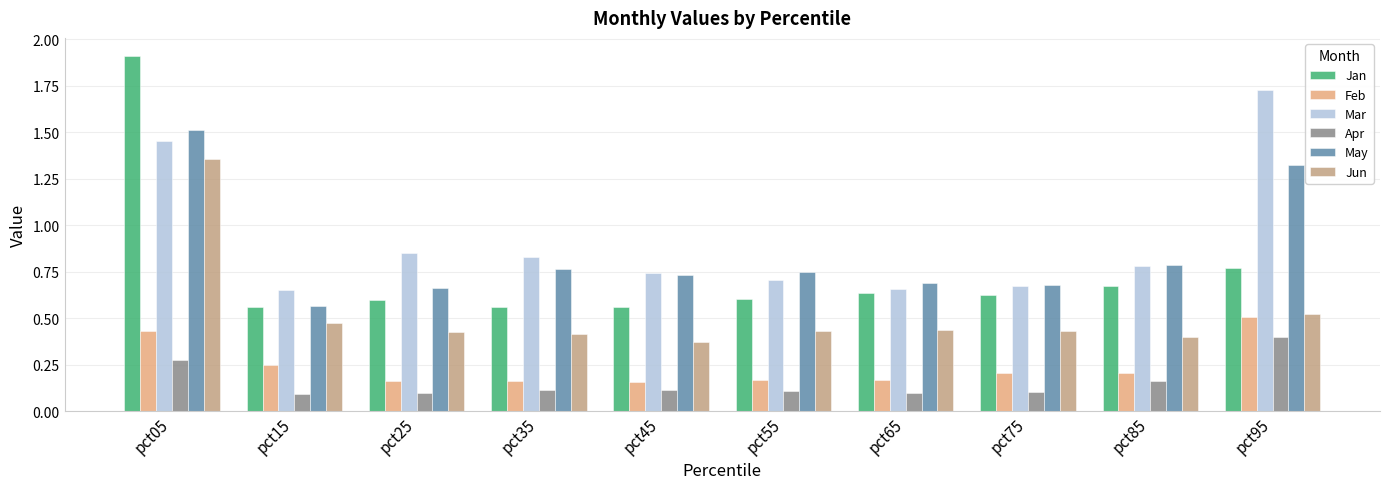

Is it true that Jan equals 0.6 at pct45?

True